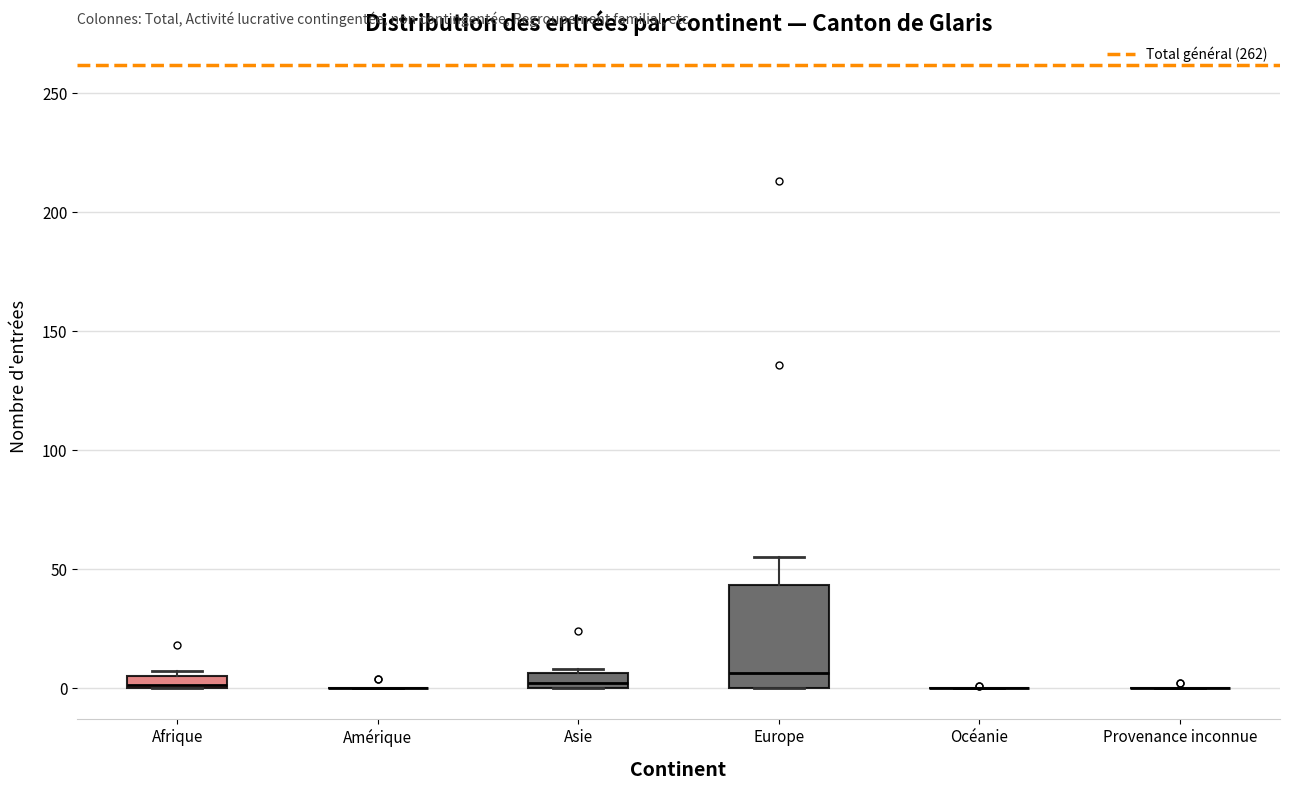

Which box is the tallest, from its lower edge to its upper edge?

Europe